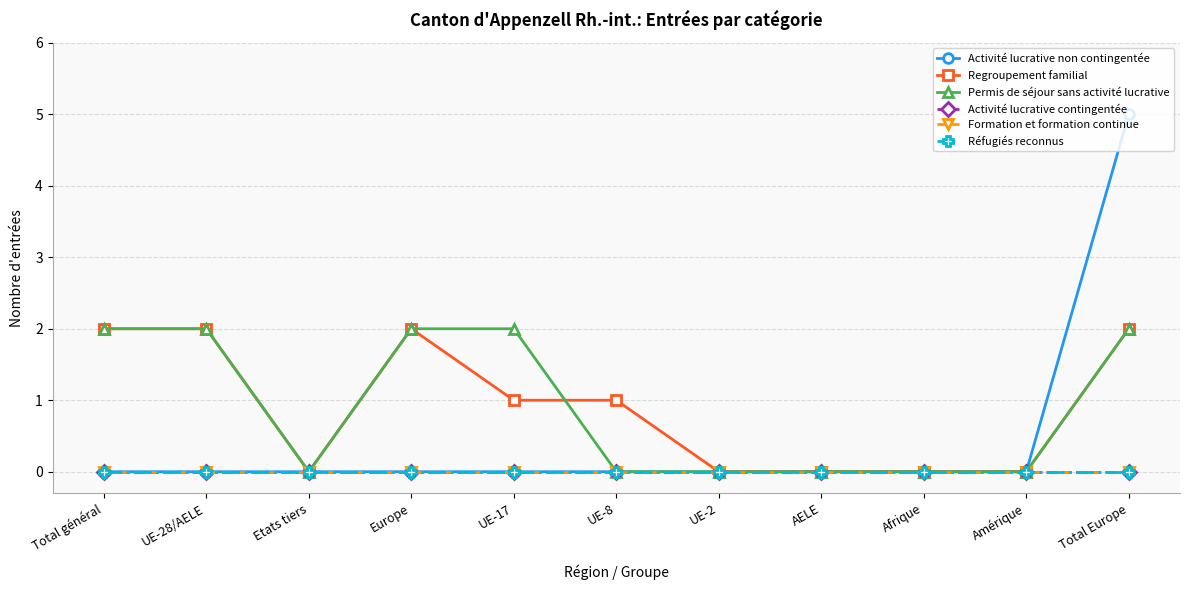

What is the label of the 1st point from the left?

Total général